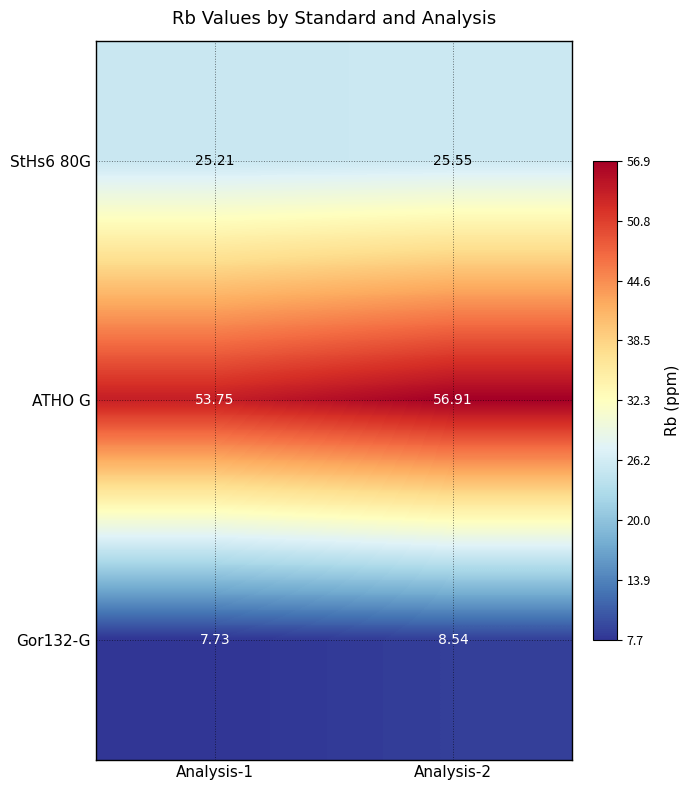

Between Analysis-1 and Analysis-2, which series saw the biggest shift?

ATHO G